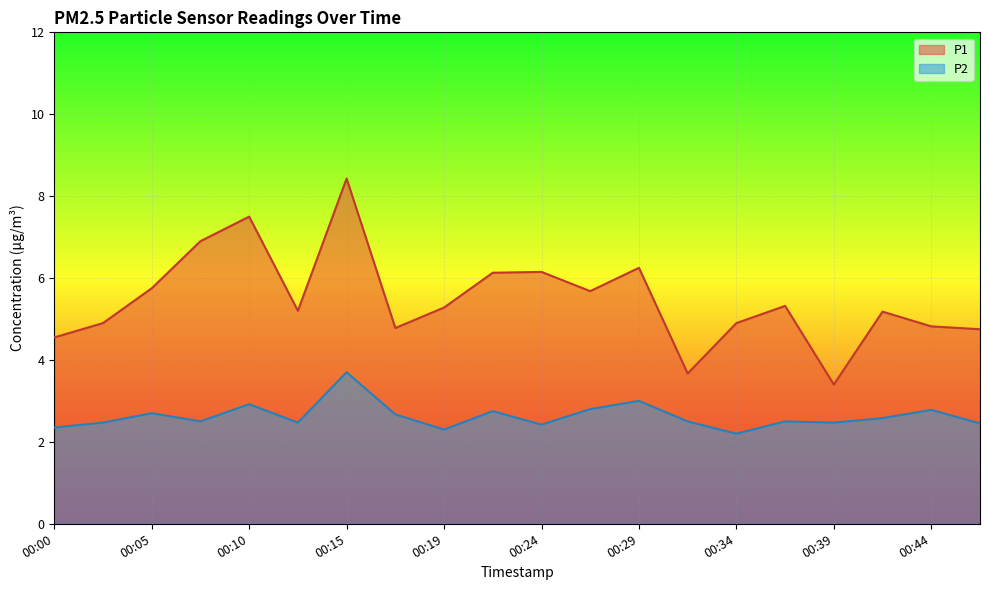

Which series has the widest spread of values?

P1